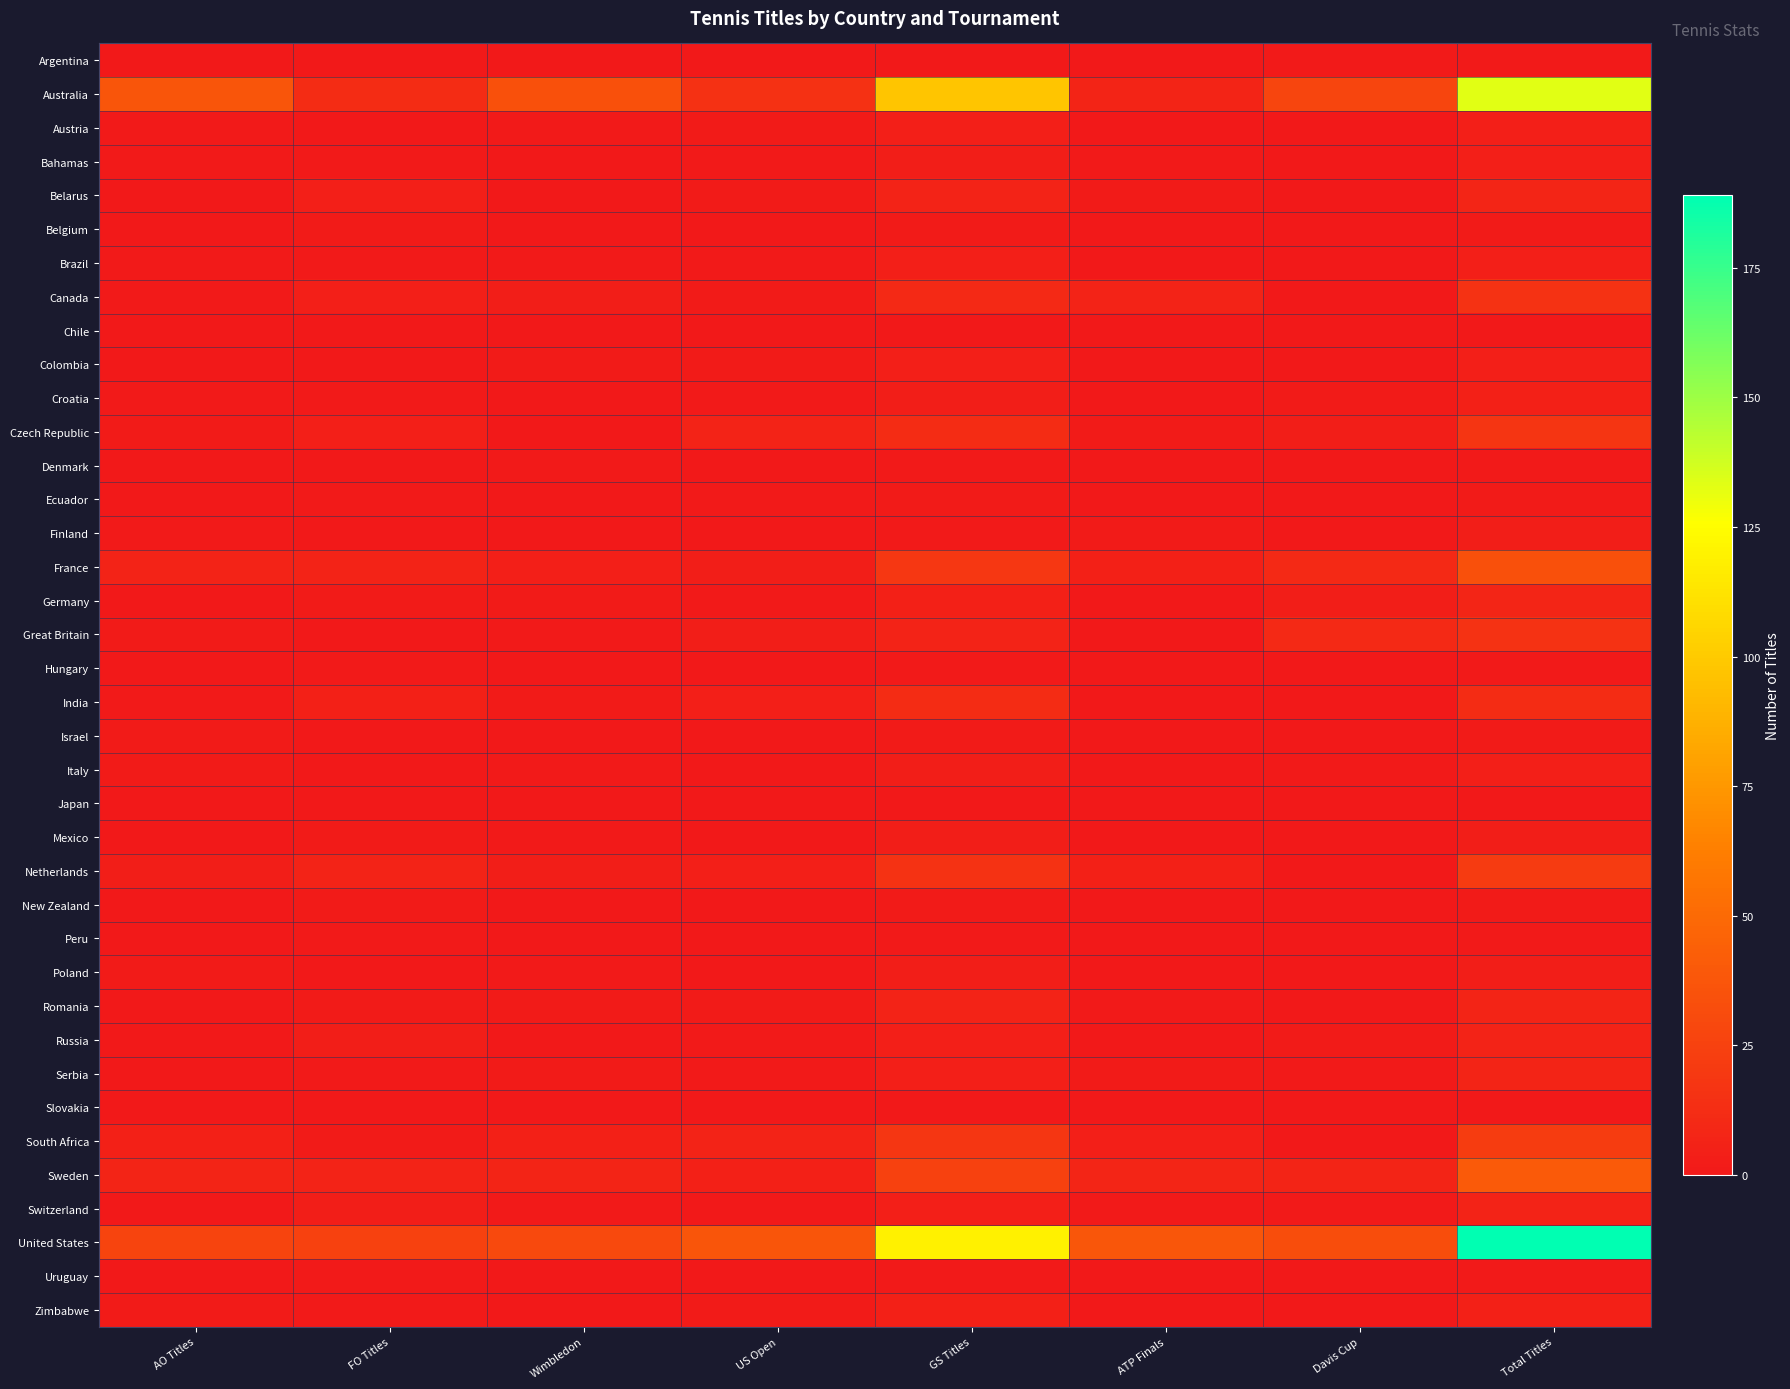

What is the total value across all series at ATP Finals?

84